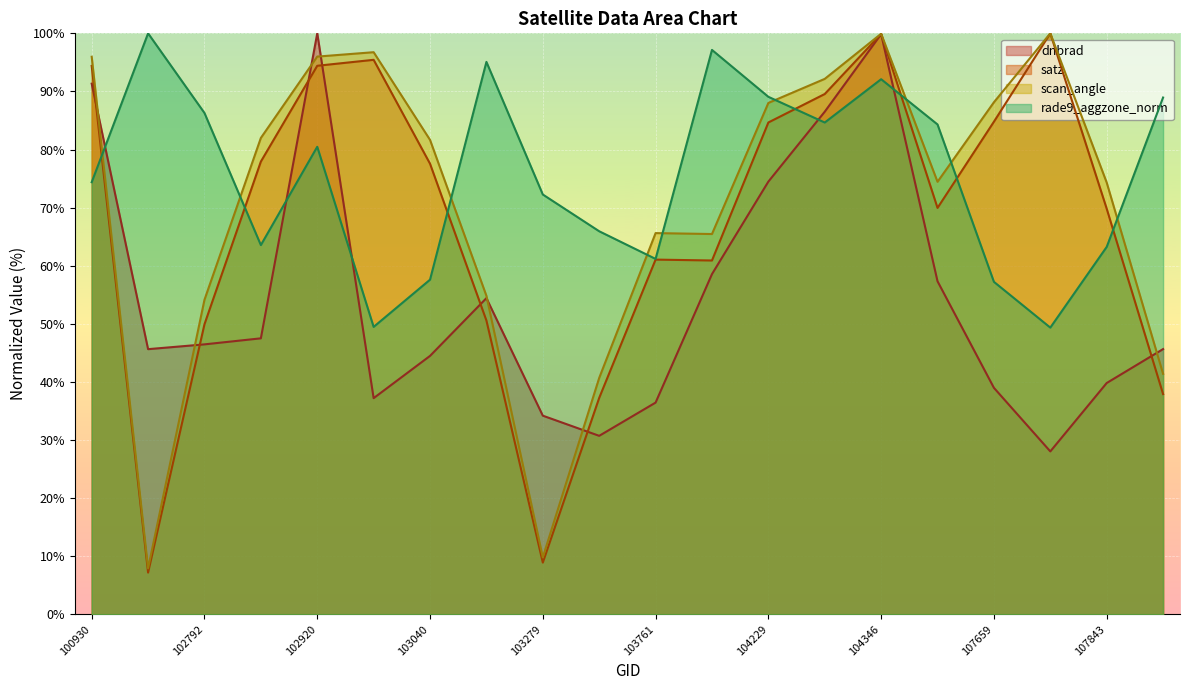

What is the approximate value of satz at 100930?

94.4